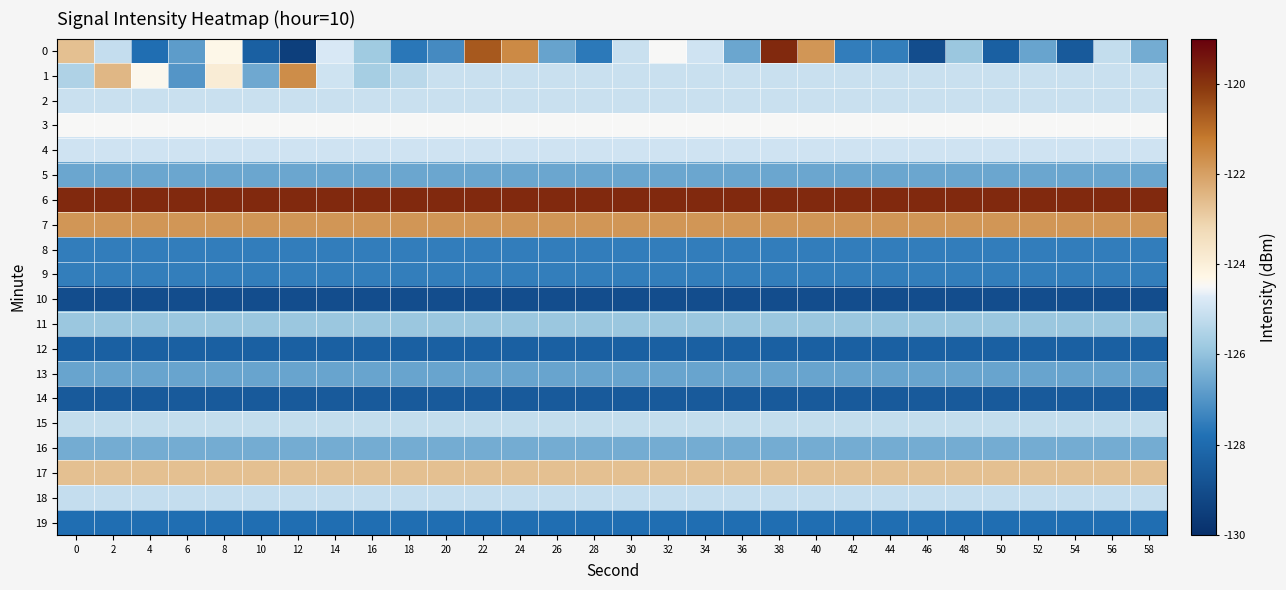

What is the total value across all series at 6?

-2517.3